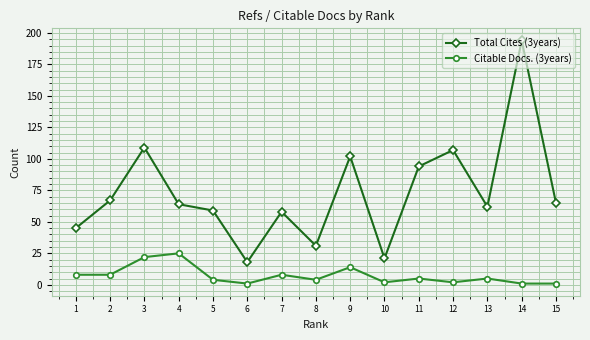

Which series has the widest spread of values?

Total Cites (3years)